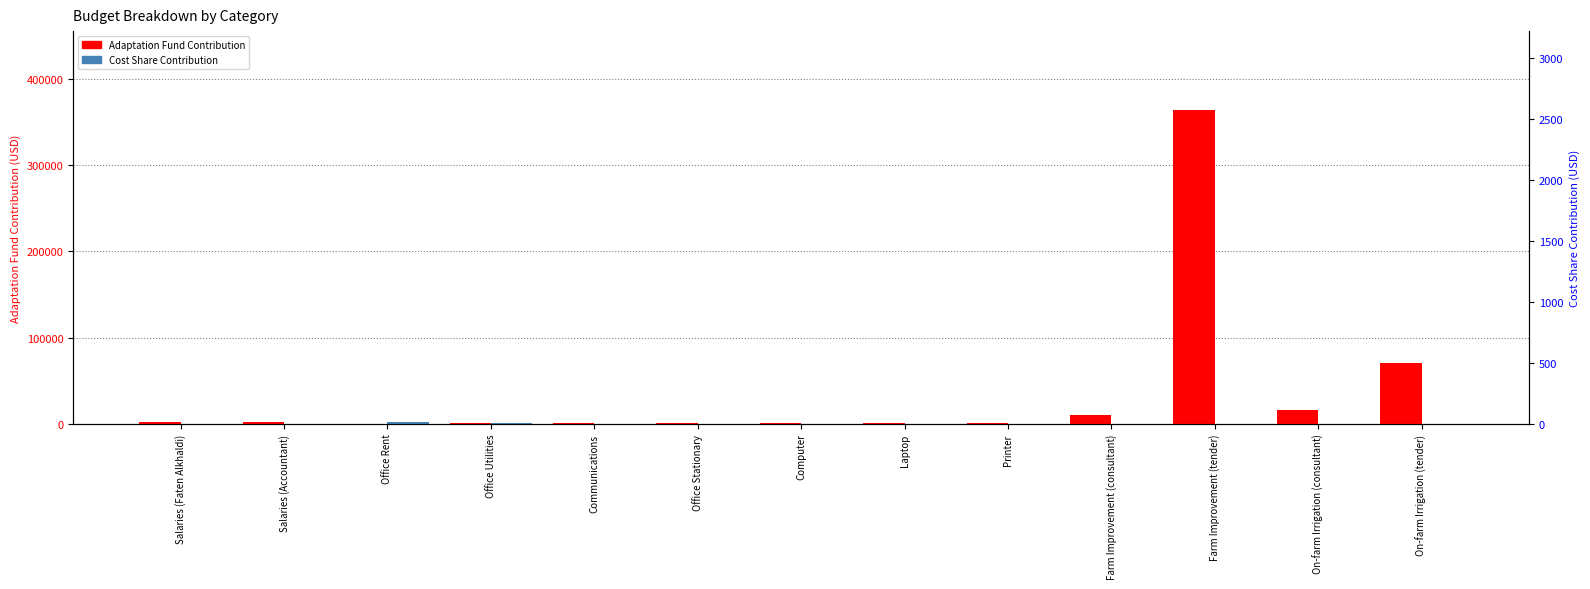

Is the value of Adaptation Fund Contribution at Farm Improvement (consultant) greater than the value of Cost Share Contribution at Office Utilities?

Yes